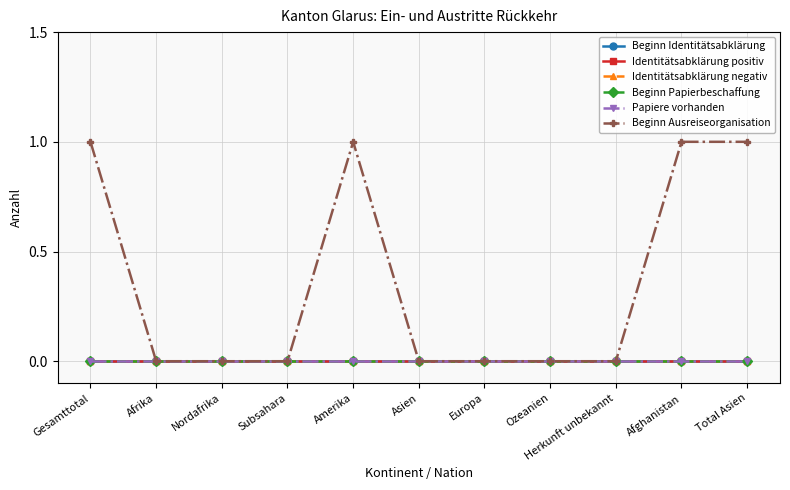

What position from the left is Amerika?

5